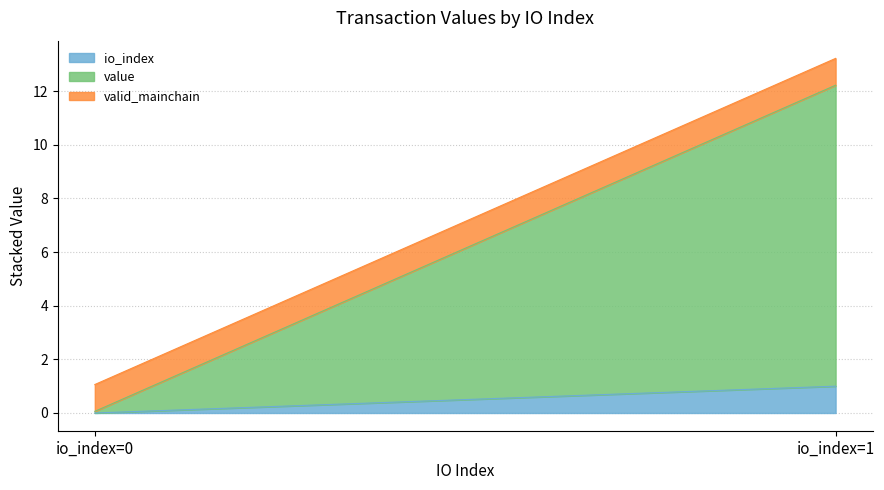

At which category is the sum across all series the highest?

io_index=1